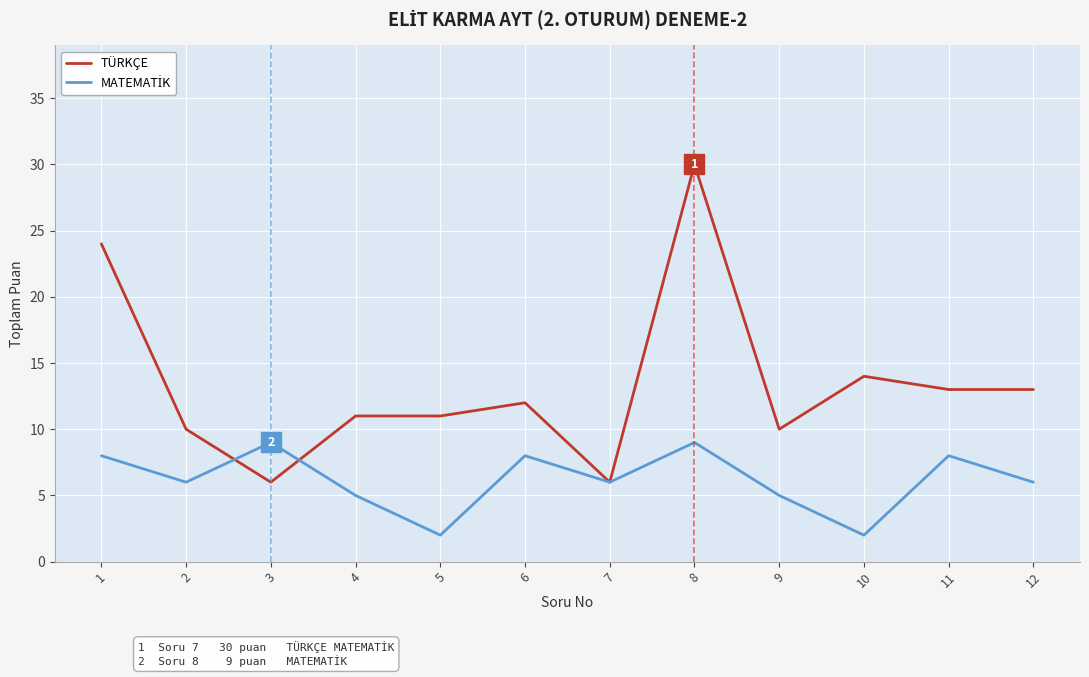

At which category is the sum across all series the highest?

8